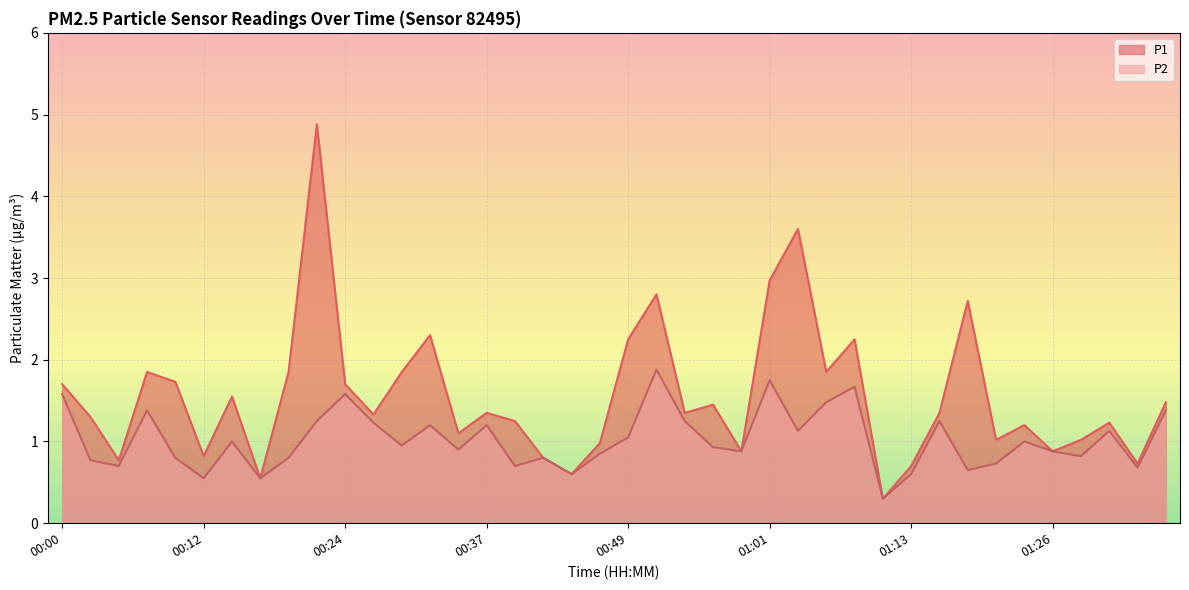

What is the difference between the highest and lowest values at 01:16?

0.1